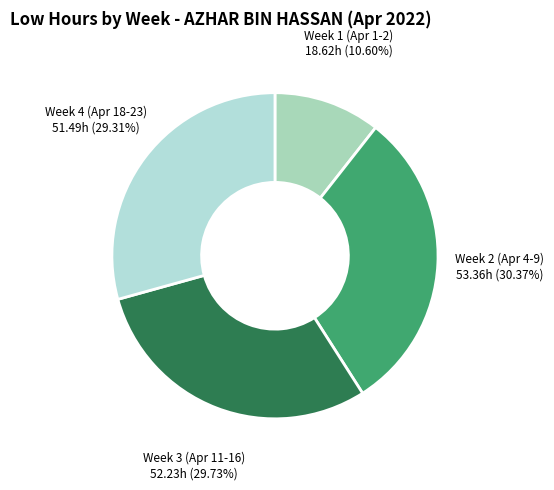

Is there any slice that represents more than half of the pie?

No